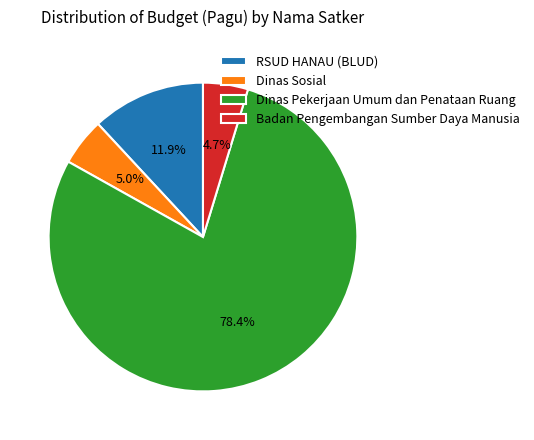

To the nearest percent, what is the average slice percentage?

25%